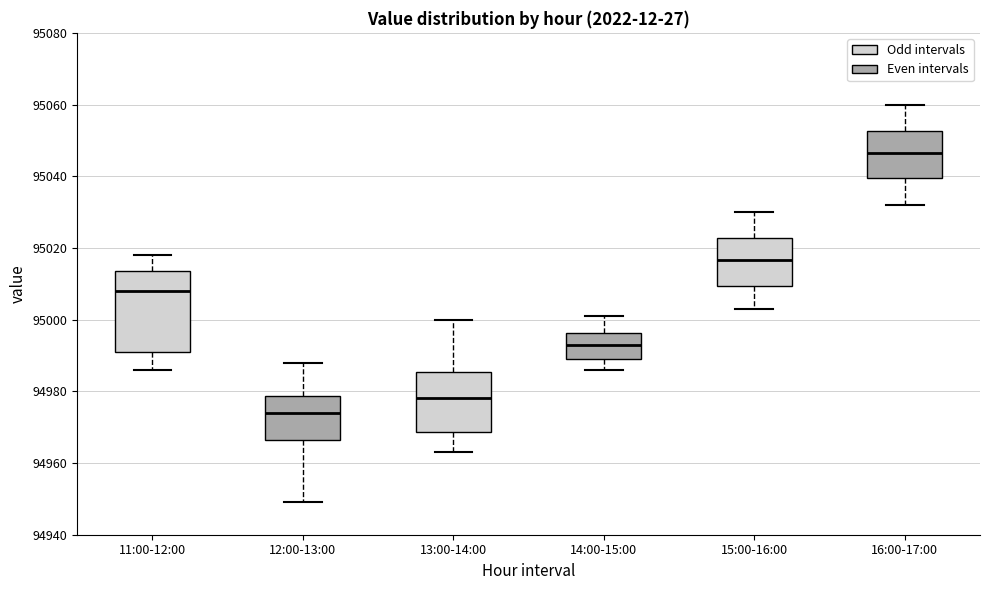

Which box's median line is the lowest?

12:00-13:00